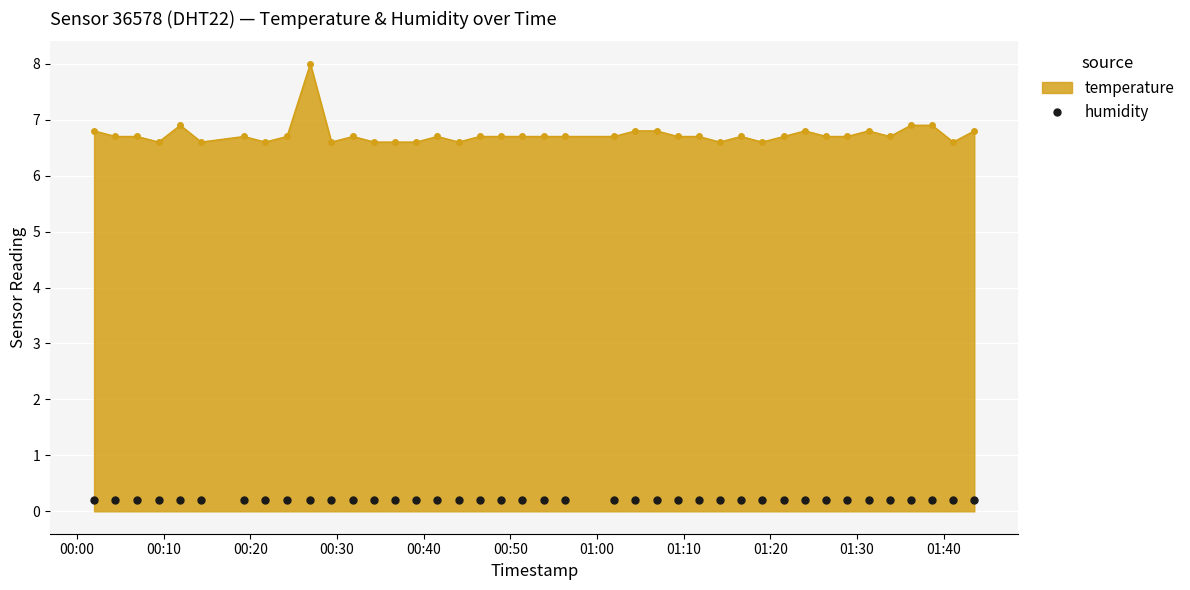

What is the value of the humidity point at the 9th from the left?

0.2